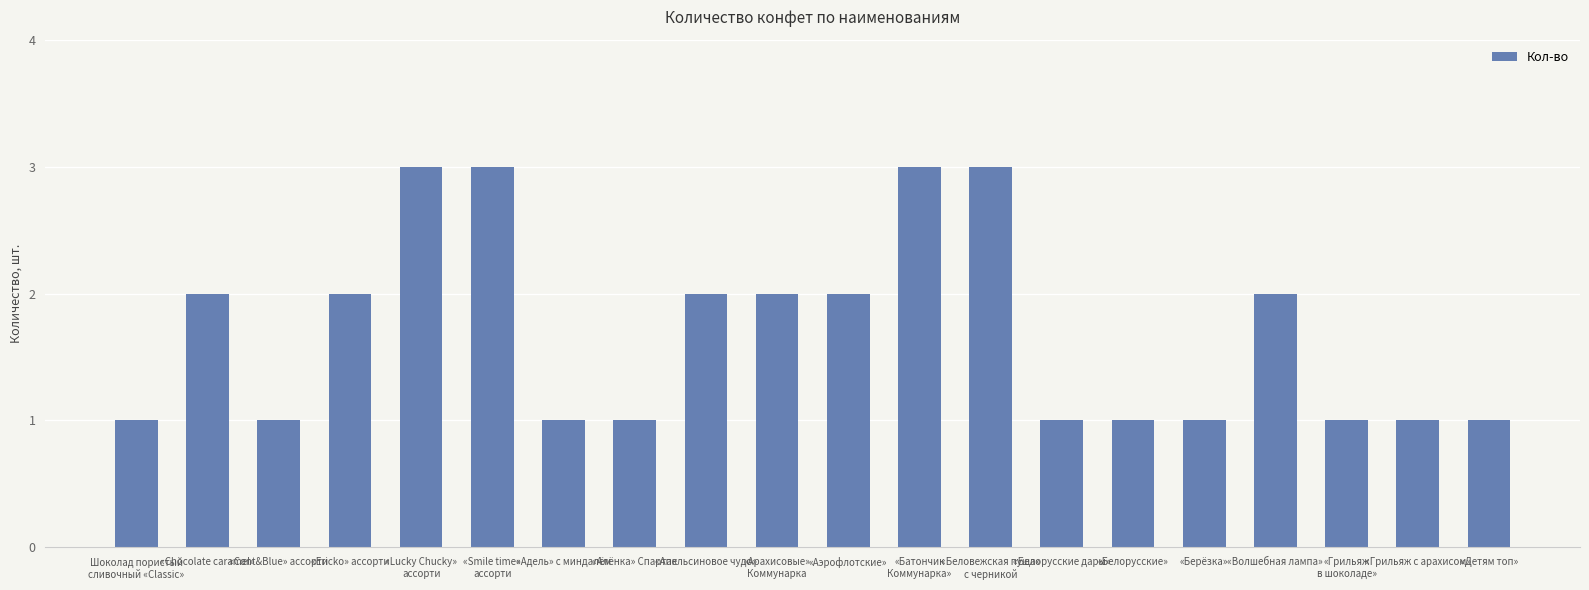

Reading left to right, extract all data points from this chart.

1	2	1	2	3	3	1	1	2	2	2	3	3	1	1	1	2	1	1	1